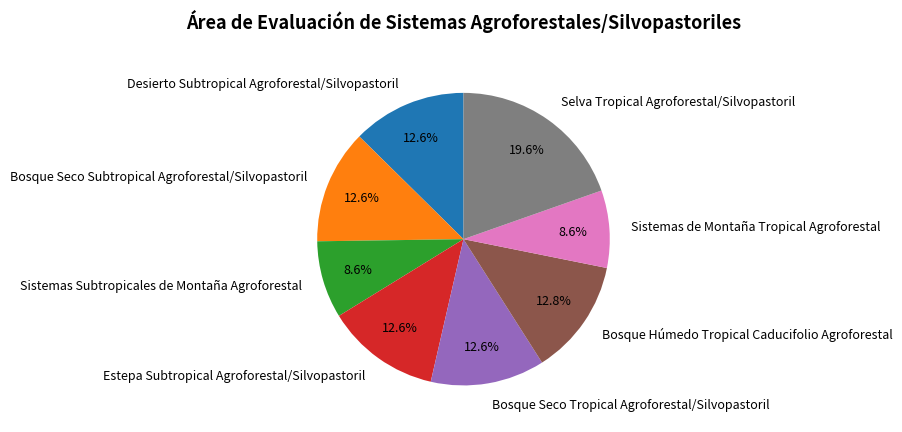

Which category has the biggest portion of the pie?

Selva Tropical Agroforestal/Silvopastoril